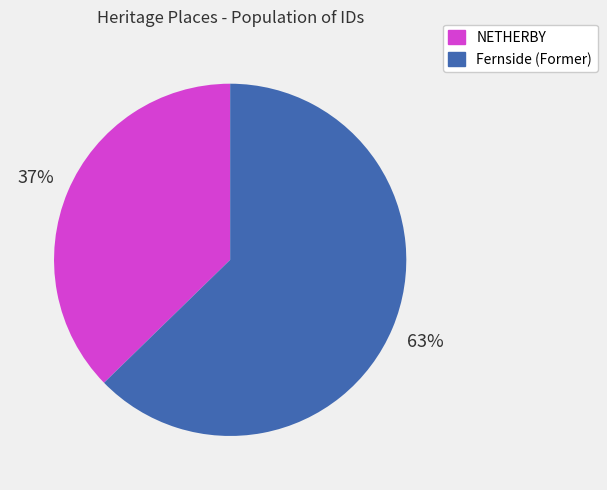

Which has a higher value, NETHERBY or Fernside (Former)?

Fernside (Former)